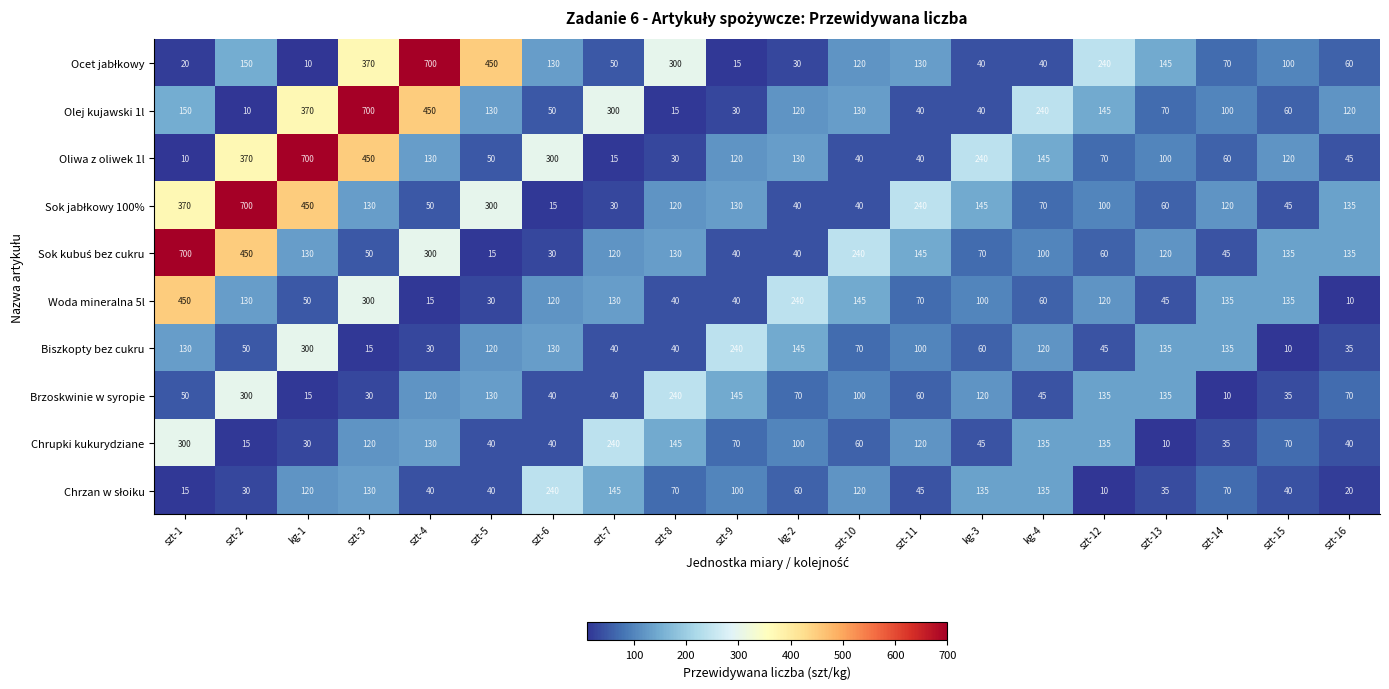

Is it true that Chrupki kukurydziane equals 300 at szt-1?

True